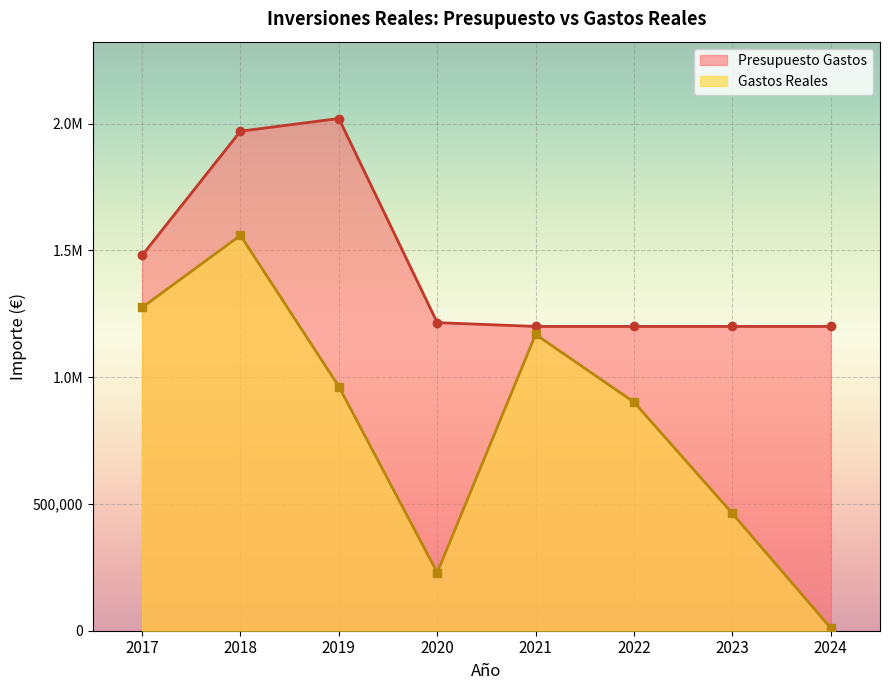

What value does the Gastos Reales series have at 2021?

1168642.7